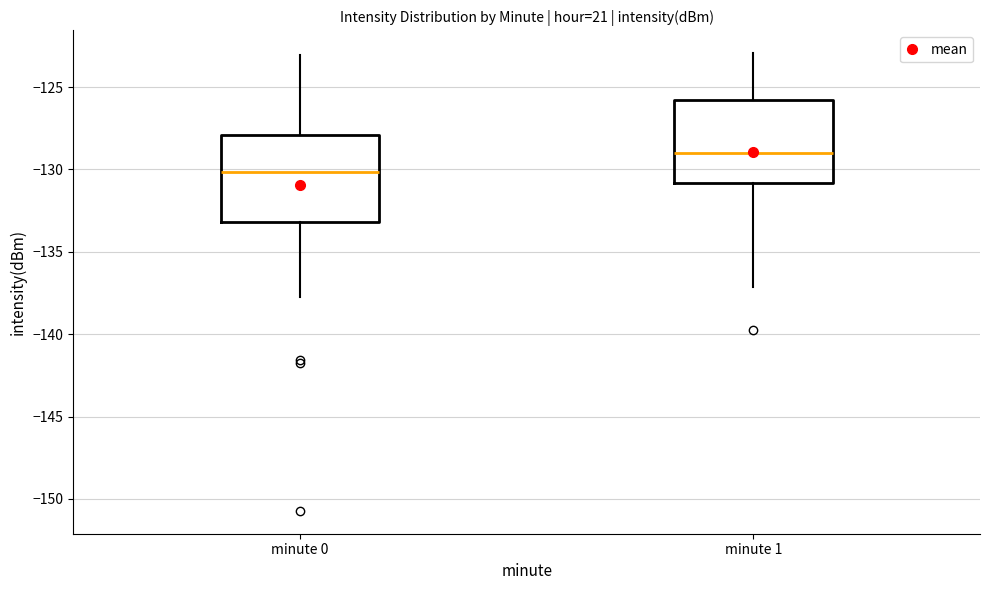

Which box's median line is the lowest?

minute 0